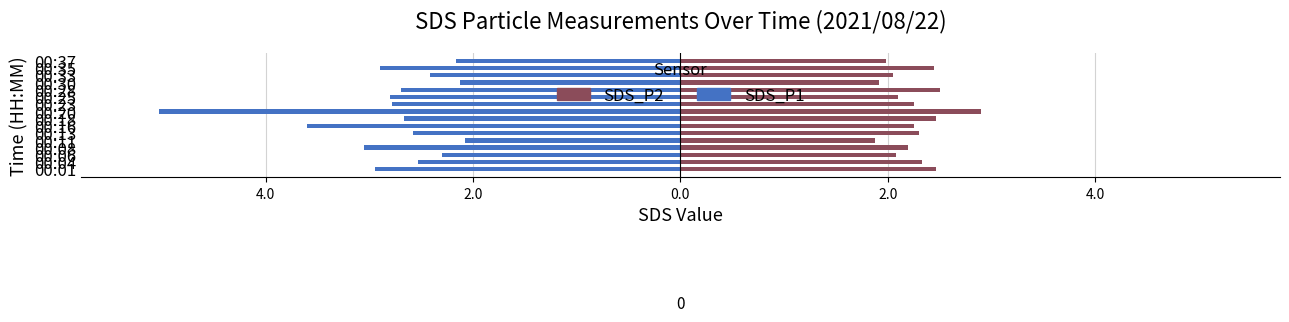

Is it true that SDS_P1 equals -8.6 at 00:20?

False